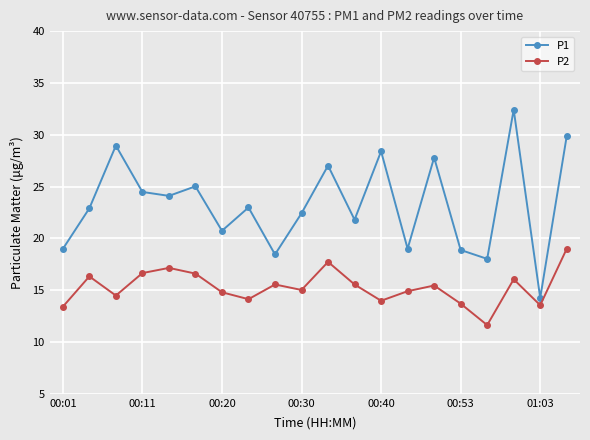

What is the difference between the maximum and minimum values in the P1 series?

18.2